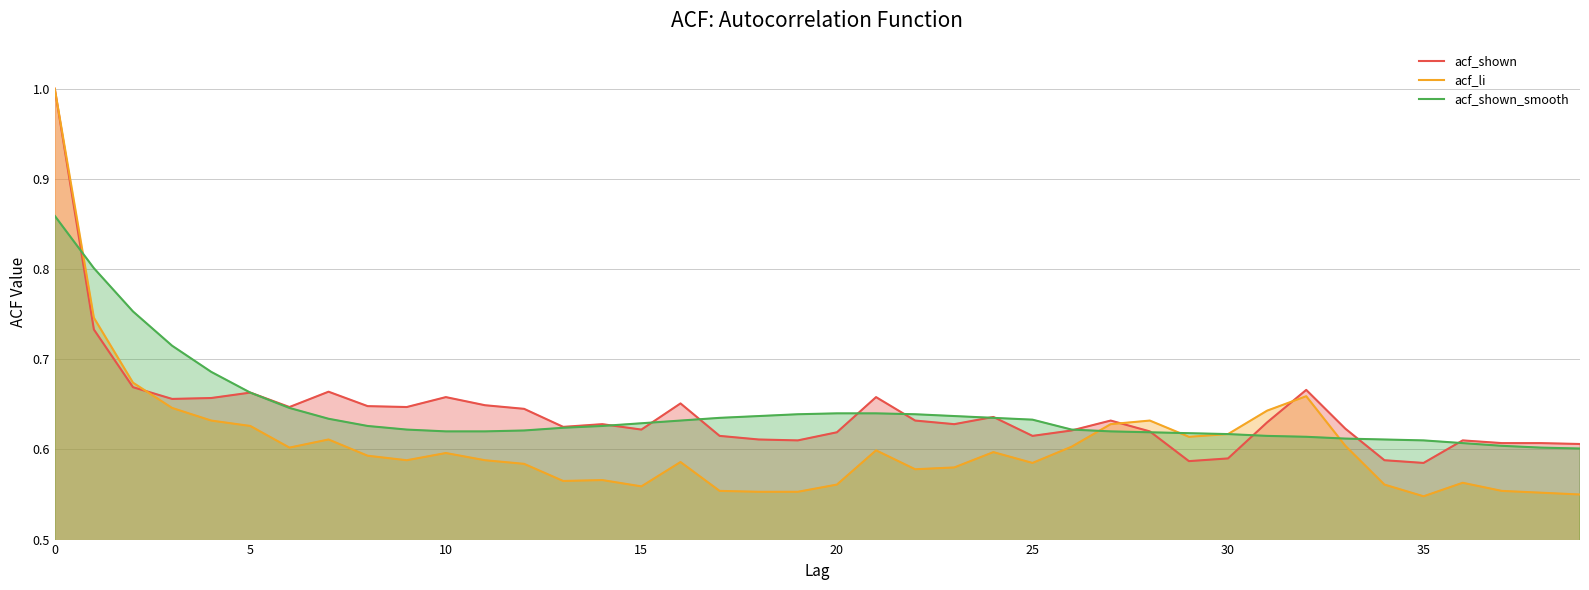

Reading right to left, list all the values displayed in this chart.

acf_shown: 0.6	0.6	0.6	0.6	0.6	0.6	0.6	0.7	0.6	0.6	0.6	0.6	0.6	0.6	0.6	0.6	0.6	0.6	0.7	0.6	0.6	0.6	0.6	0.7	0.6	0.6	0.6	0.6	0.6	0.7	0.6	0.6	0.7	0.6	0.7	0.7	0.7	0.7	0.7	1.0
acf_li: 0.6	0.6	0.6	0.6	0.5	0.6	0.6	0.7	0.6	0.6	0.6	0.6	0.6	0.6	0.6	0.6	0.6	0.6	0.6	0.6	0.6	0.6	0.6	0.6	0.6	0.6	0.6	0.6	0.6	0.6	0.6	0.6	0.6	0.6	0.6	0.6	0.6	0.7	0.7	1.0
acf_shown_smooth: 0.6	0.6	0.6	0.6	0.6	0.6	0.6	0.6	0.6	0.6	0.6	0.6	0.6	0.6	0.6	0.6	0.6	0.6	0.6	0.6	0.6	0.6	0.6	0.6	0.6	0.6	0.6	0.6	0.6	0.6	0.6	0.6	0.6	0.6	0.7	0.7	0.7	0.8	0.8	0.9